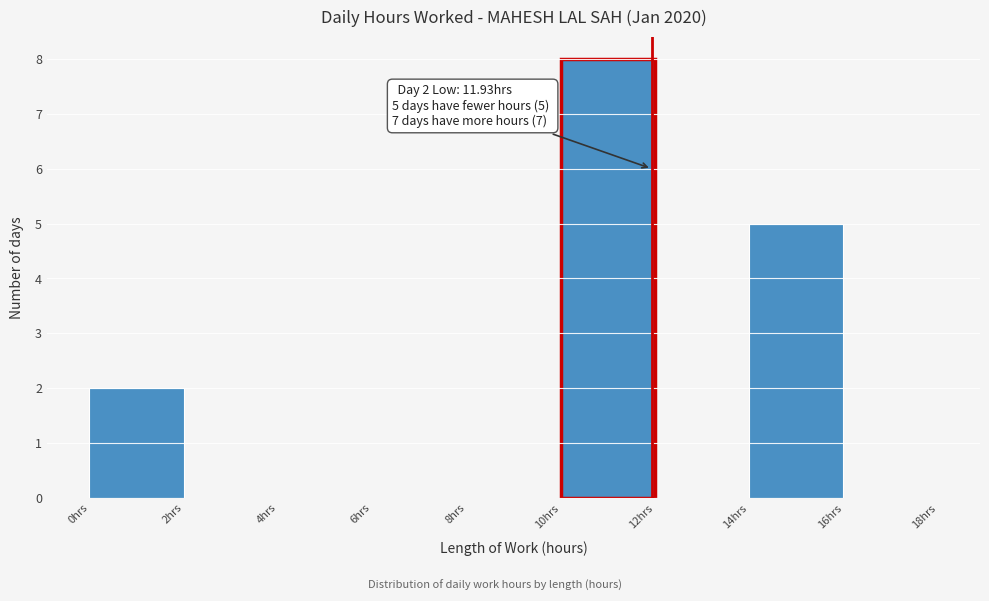

Which range on the x-axis has the tallest bar?

10 to 12